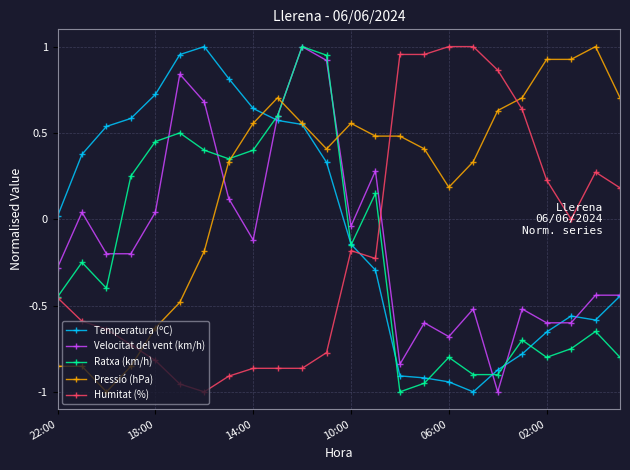

Which series has the largest total across all categories?

Pressió (hPa)